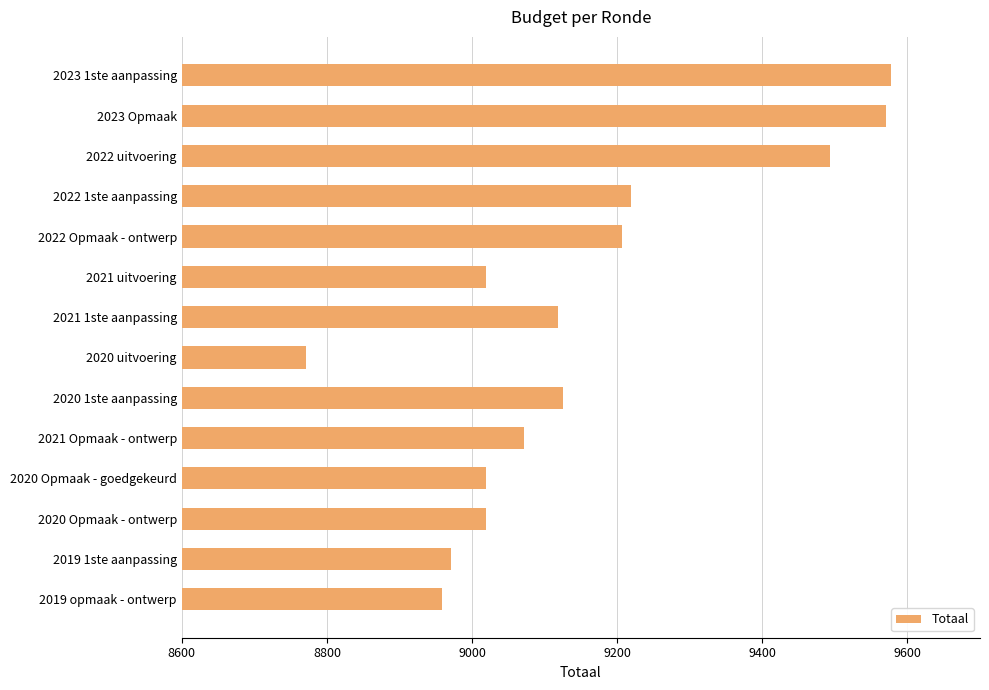

The value at 2020 1ste aanpassing is 9125. True or false?

True